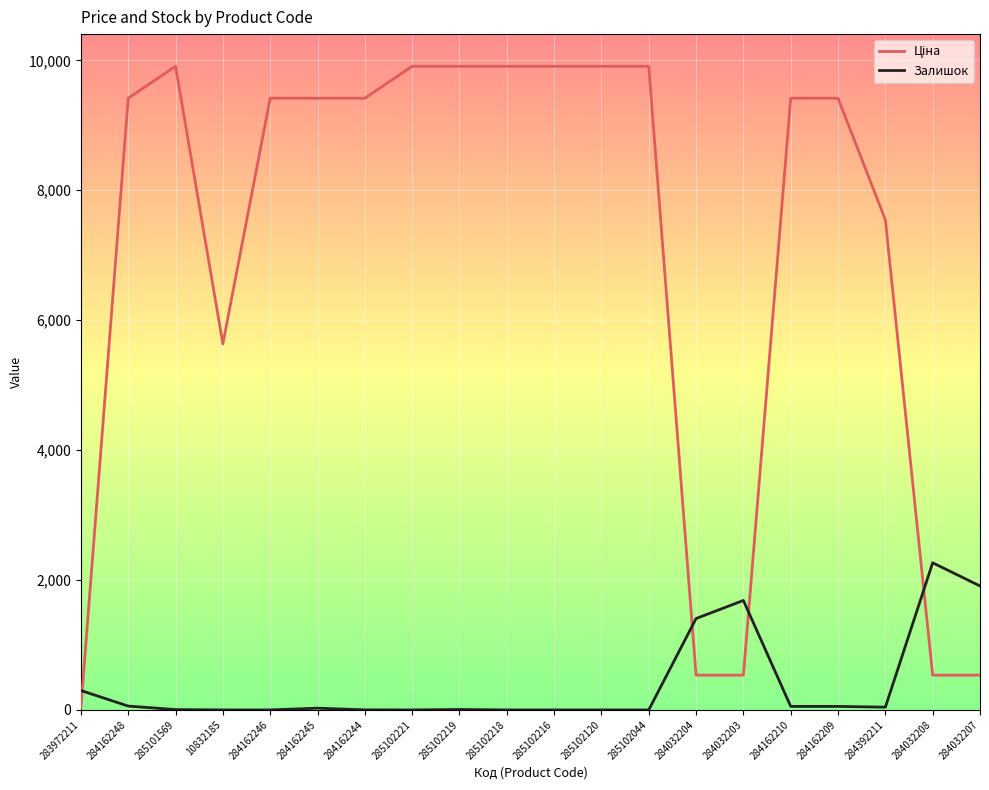

What is the spread (max minus min) of values at 284032204?

871.6